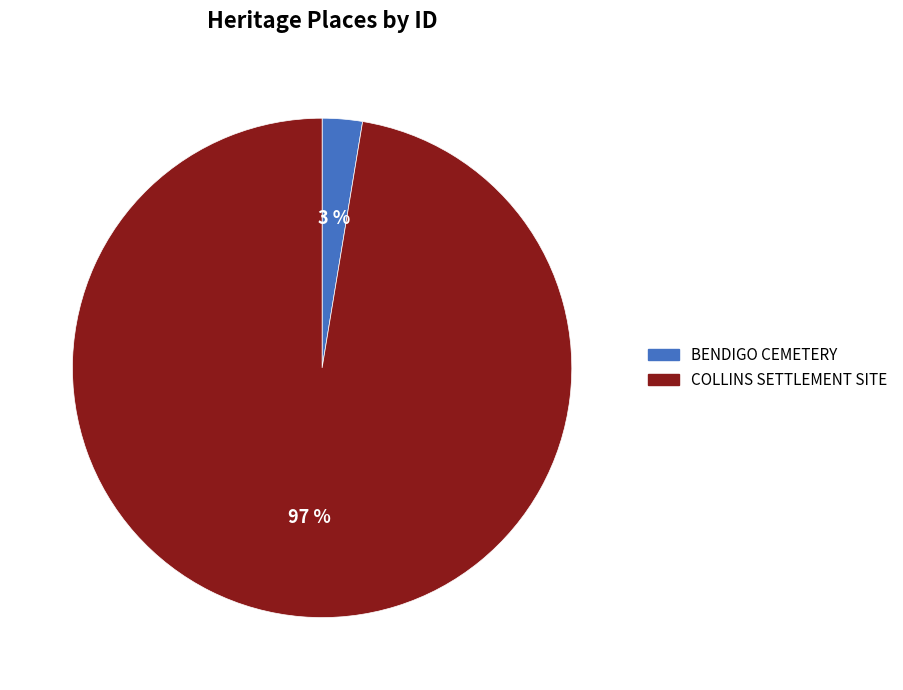

What is the largest slice in the pie chart?

COLLINS SETTLEMENT SITE